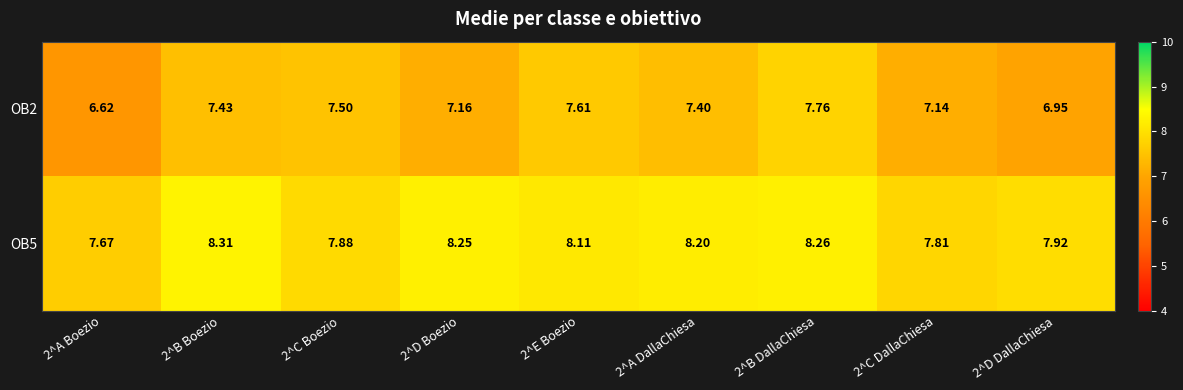

Rank the series at 2^A Boezio from lowest to highest value.

OB2, OB5